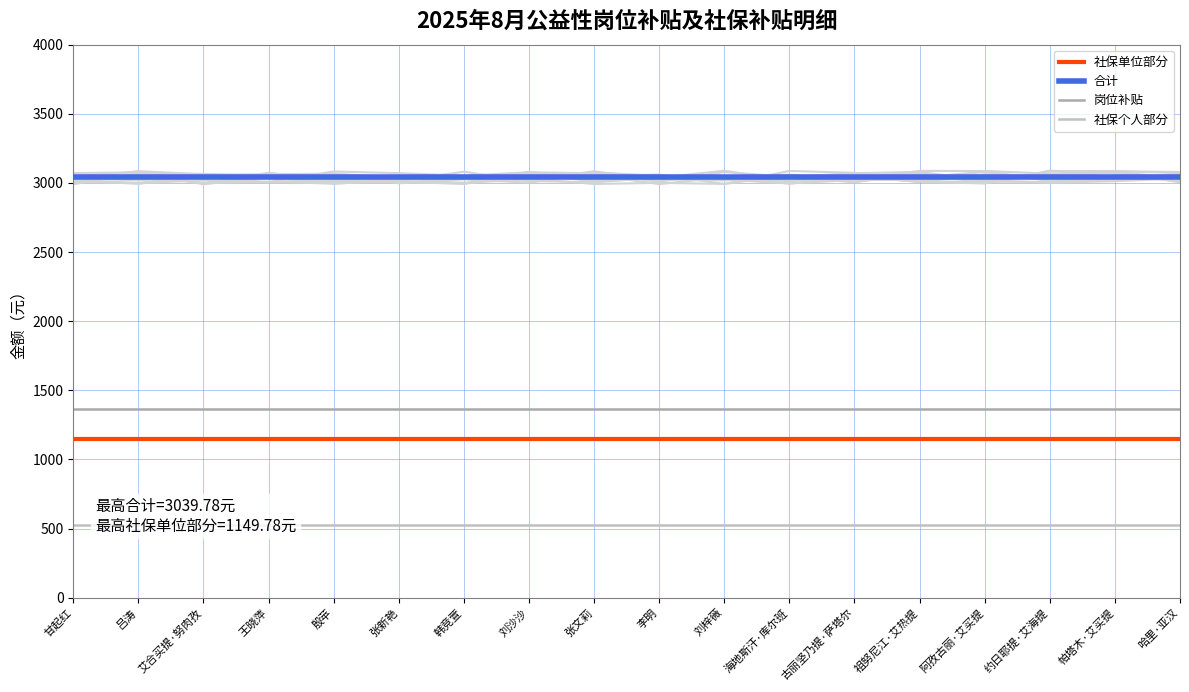

What is the value of the 社保单位部分 point at the 2nd from the left?

1149.8